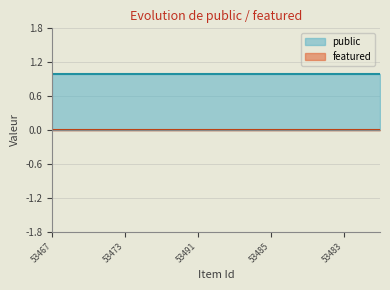

What is the total value across all series at 53492?

1